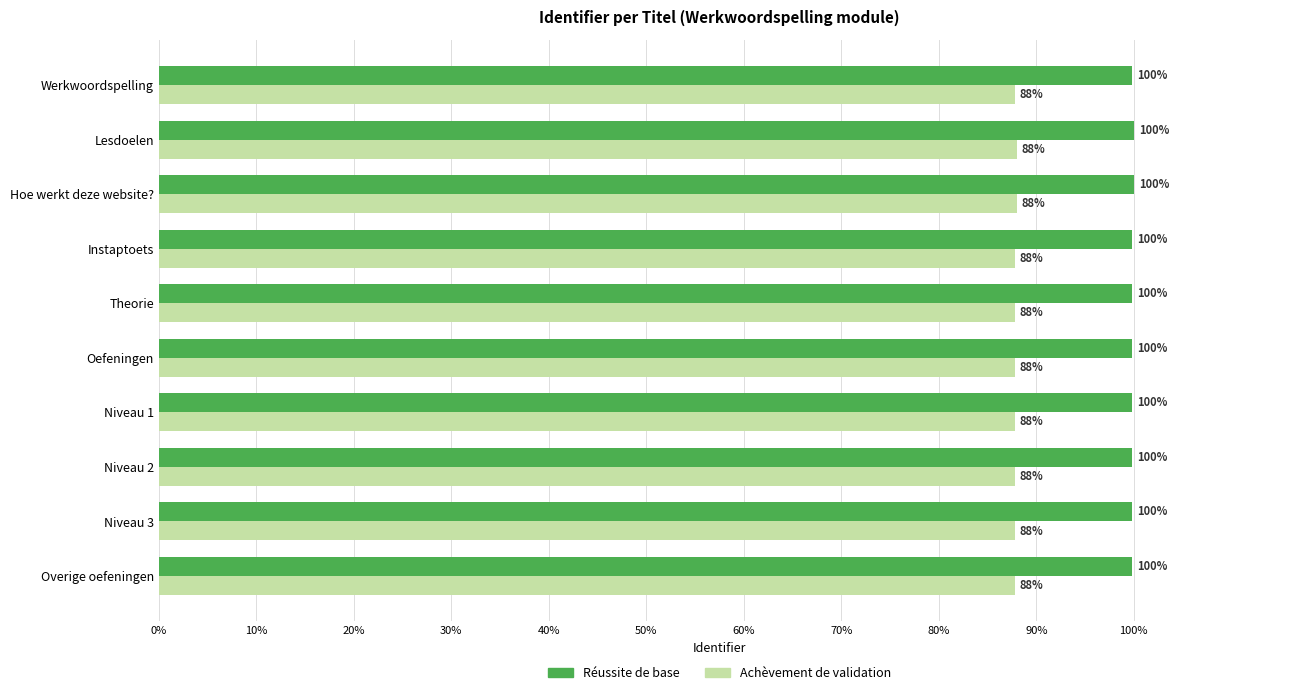

What value does the Achèvement de validation series have at Oefeningen?

87.8